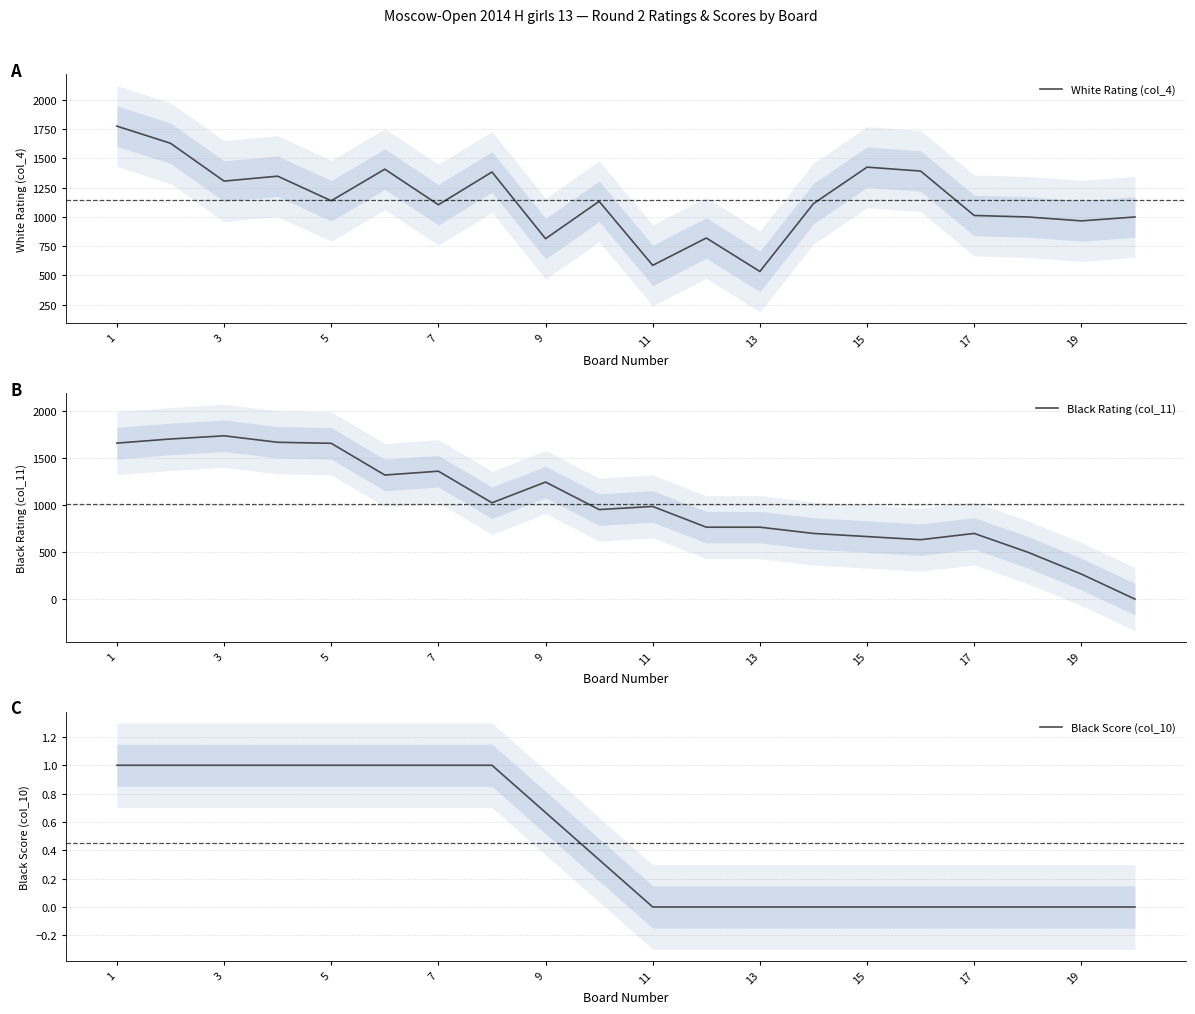

The Black Score (col_10) series shows -0.6 at 11. True or false?

False